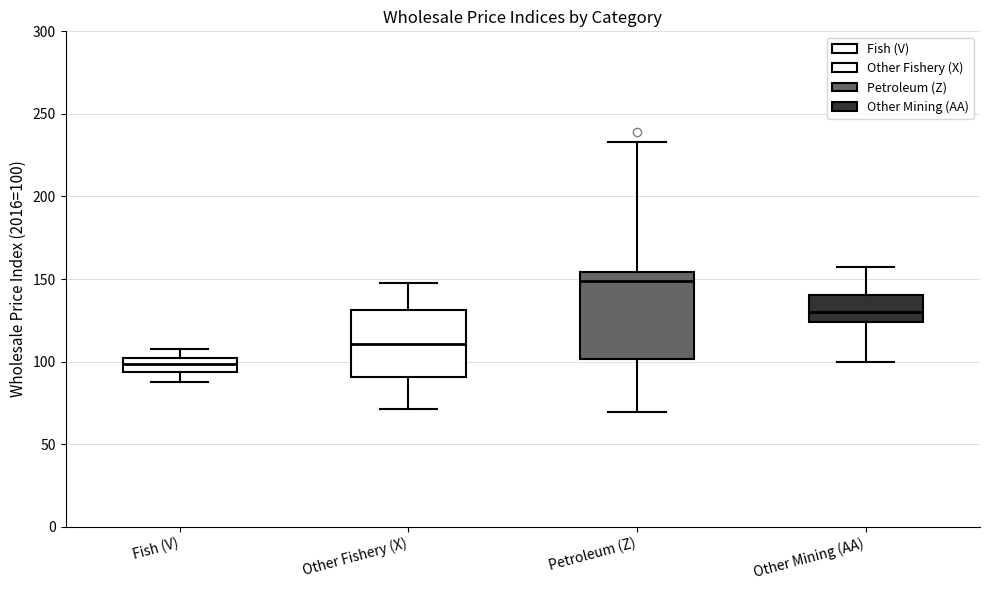

Comparing the boxes themselves (not the whiskers), which one is the tallest?

Petroleum (Z)